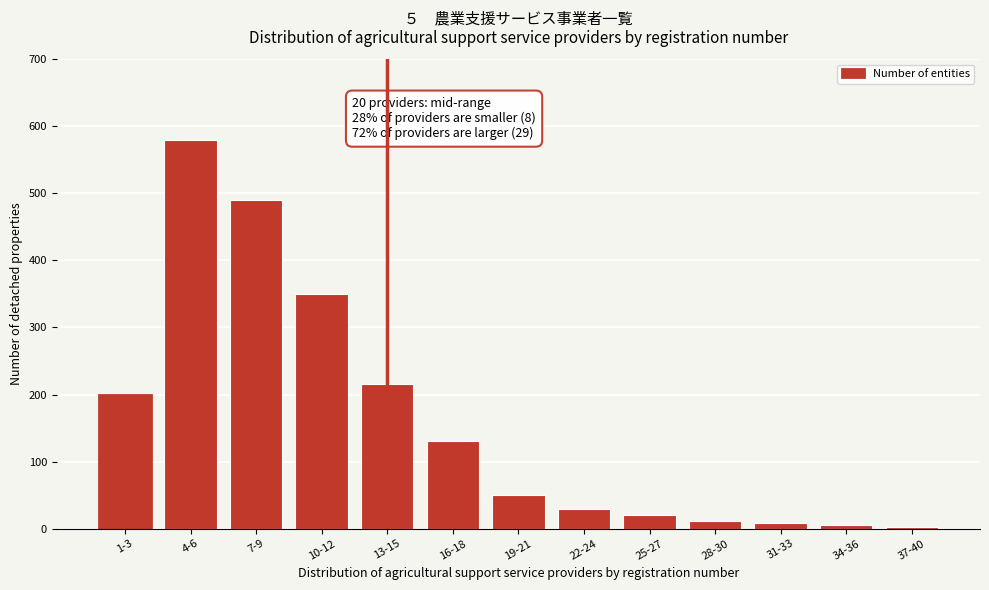

The value at 13-15 is 215. True or false?

True